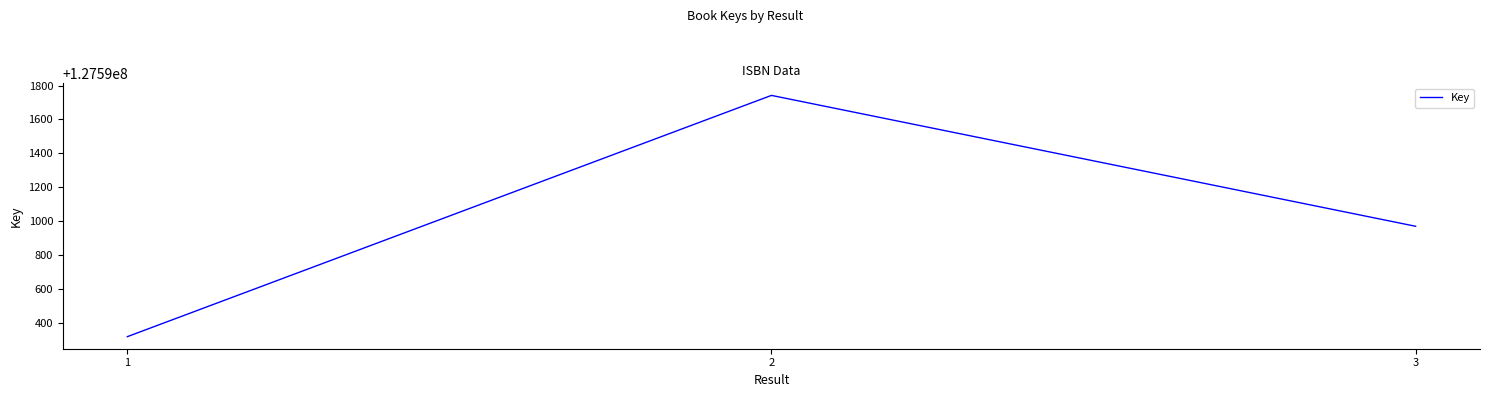

Approximately how many times larger is the value at 2 compared to 1?

1.0